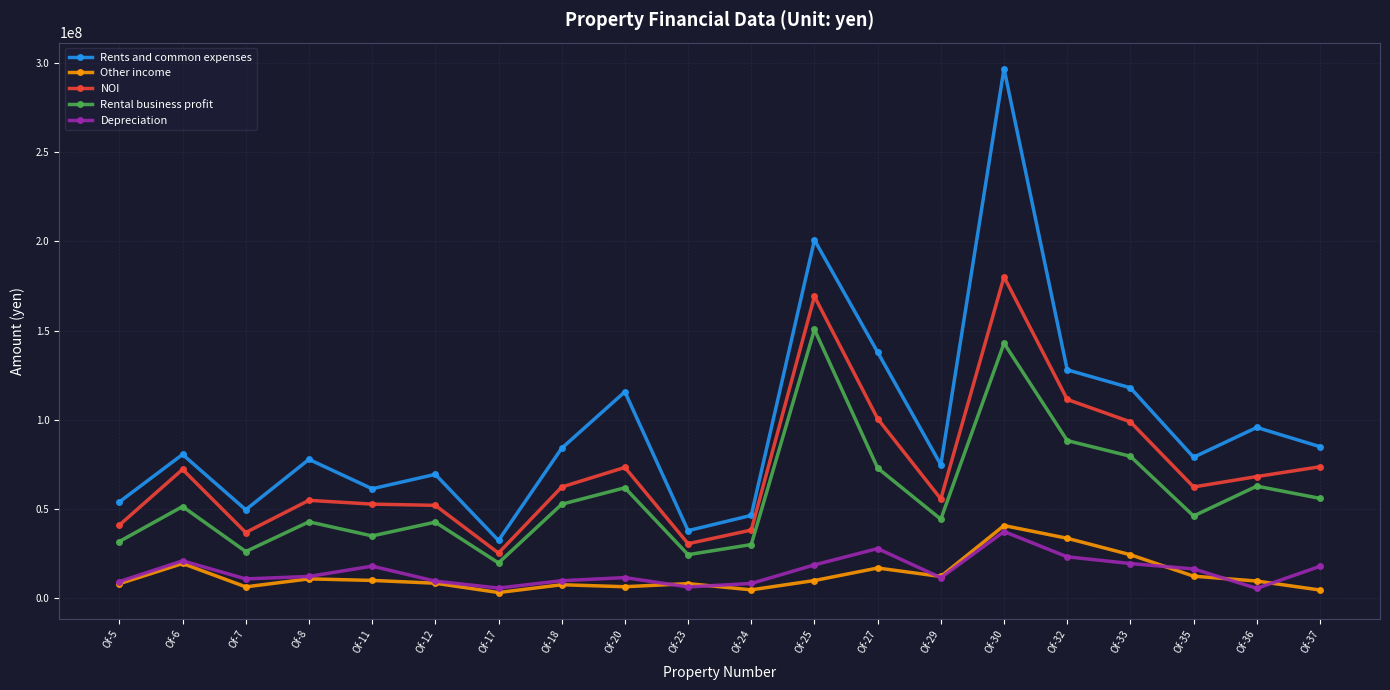

What is the difference between the maximum and minimum values in the Rental business profit series?

130980115